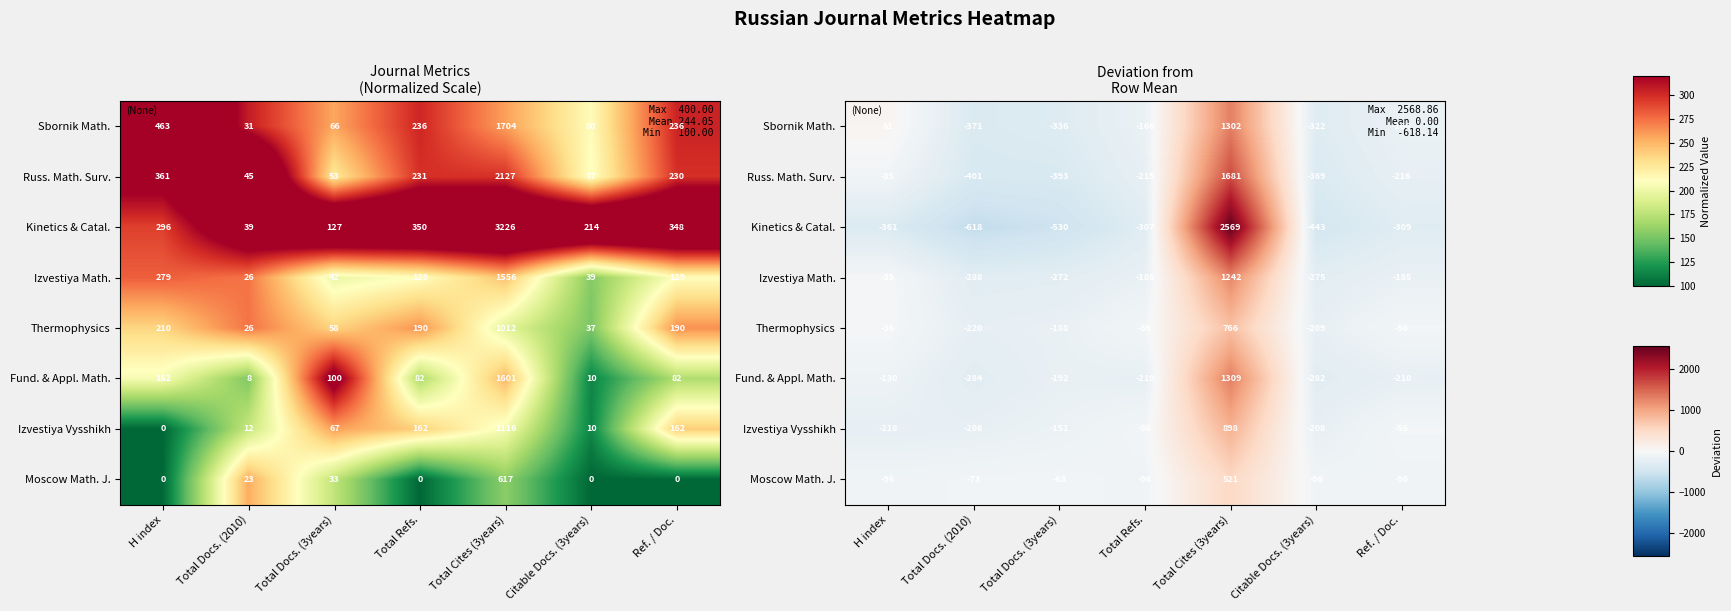

The Izvestiya Vysshikh series shows -56.4 at Total Refs.. True or false?

True